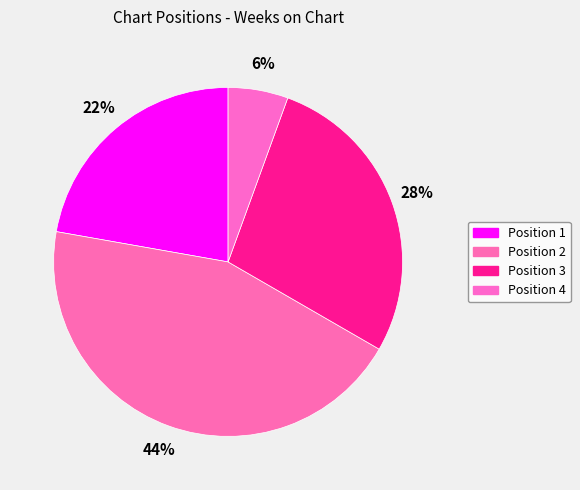

To the nearest percent, what is the combined percentage of Position 2 and Position 3?

72%